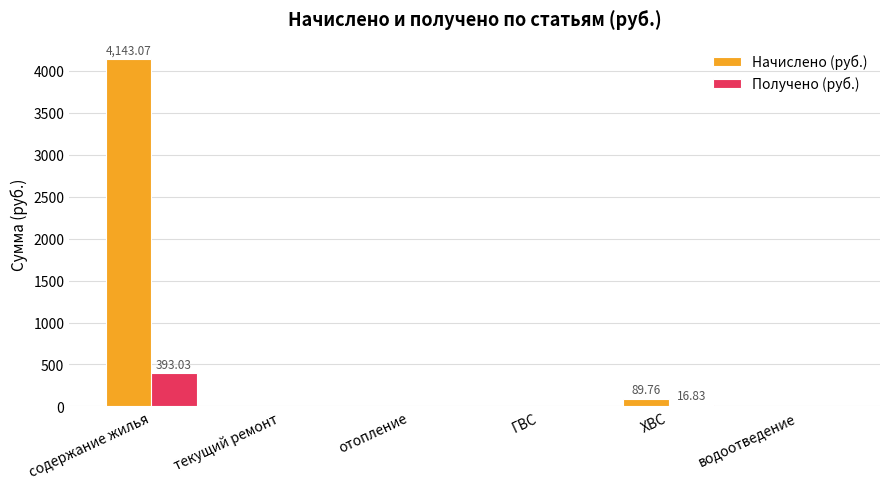

At which label does Получено (руб.) reach its peak?

содержание жилья